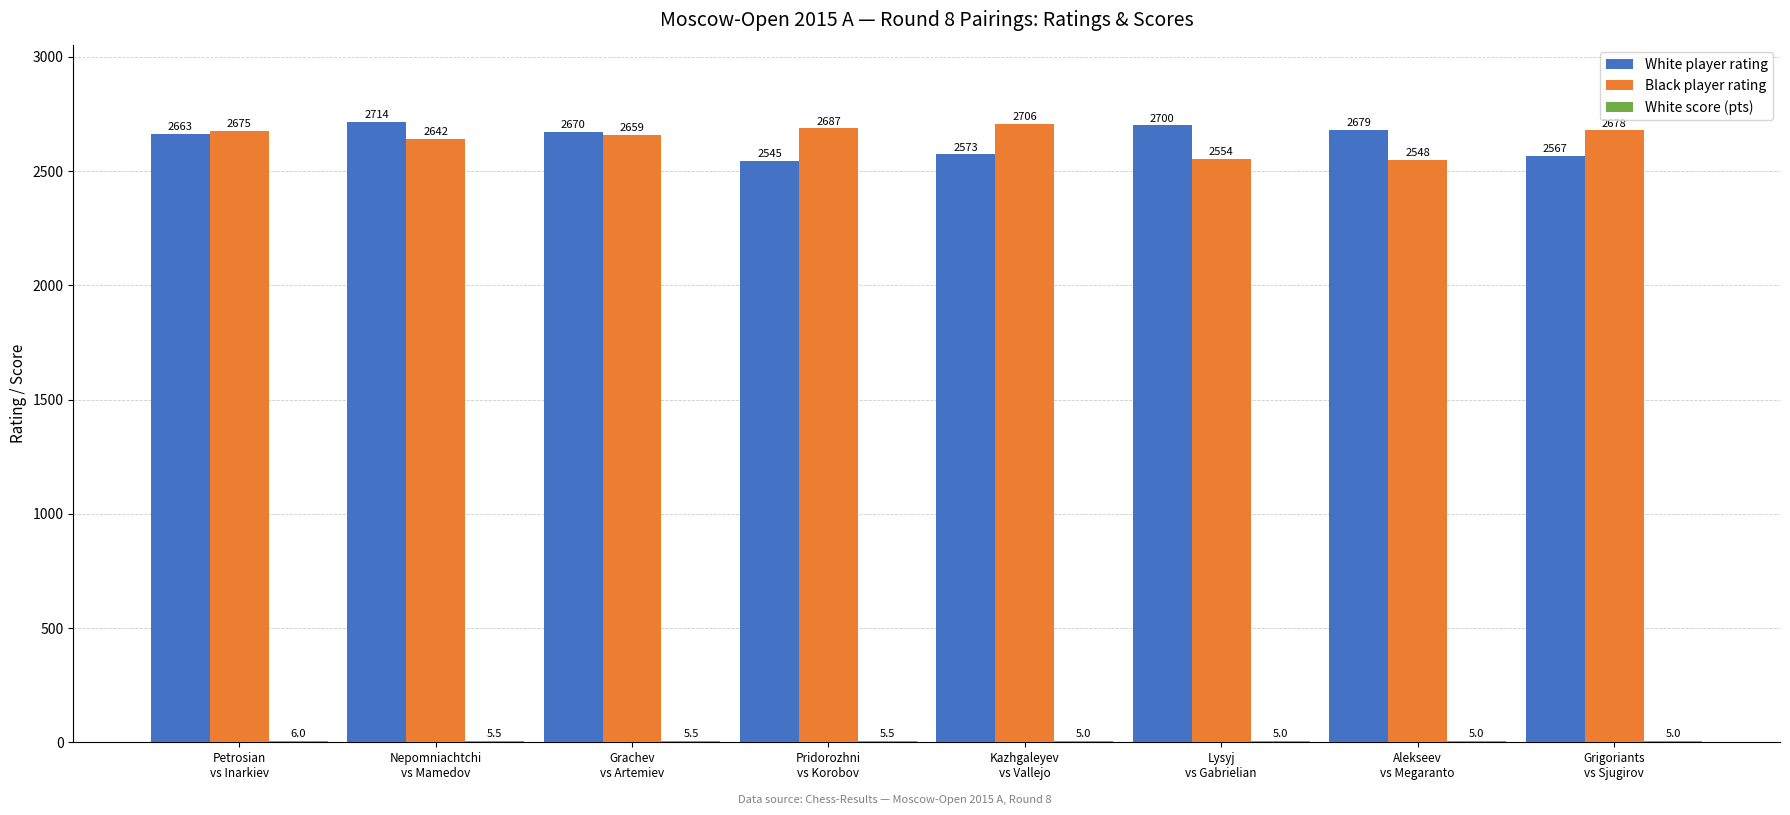

Which series has the largest total across all categories?

Black player rating